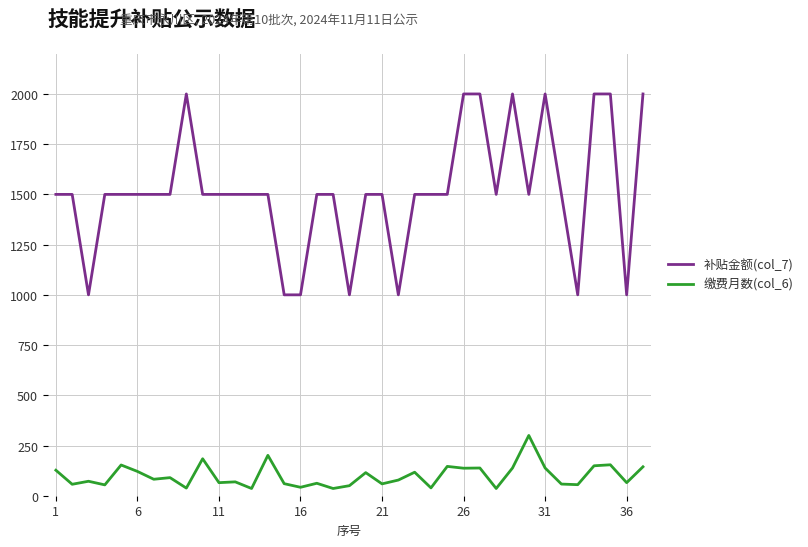

Which series has the largest range (max minus min)?

补贴金额(col_7)